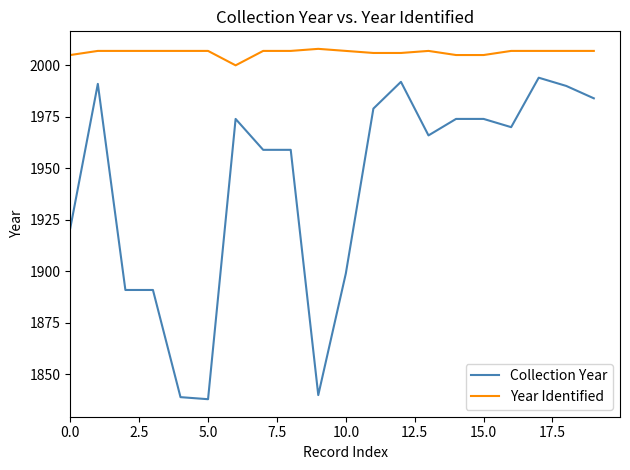

List the series in order of their overall mean, highest first.

Year Identified, Collection Year